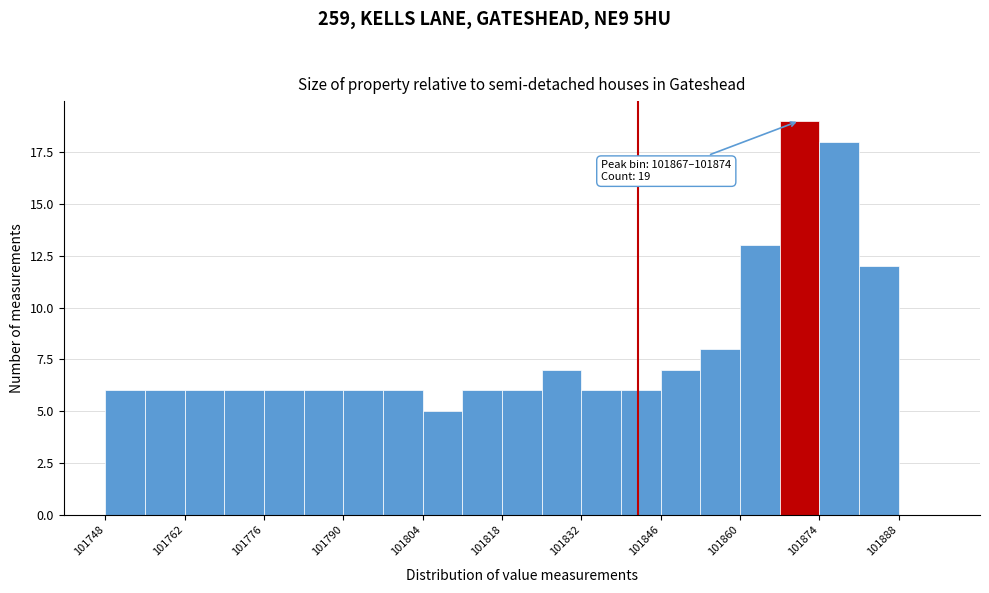

Around what value on the x-axis is the tallest bar? Give the approximate position of its centre, as read against the axis.

101870